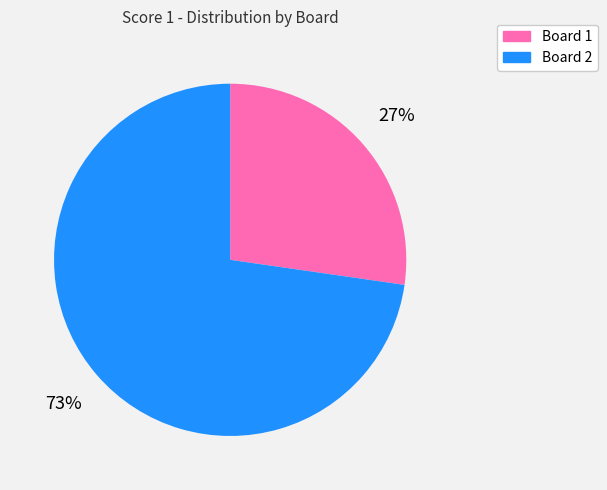

Is it true that Board 1 is 27% of the pie?

True